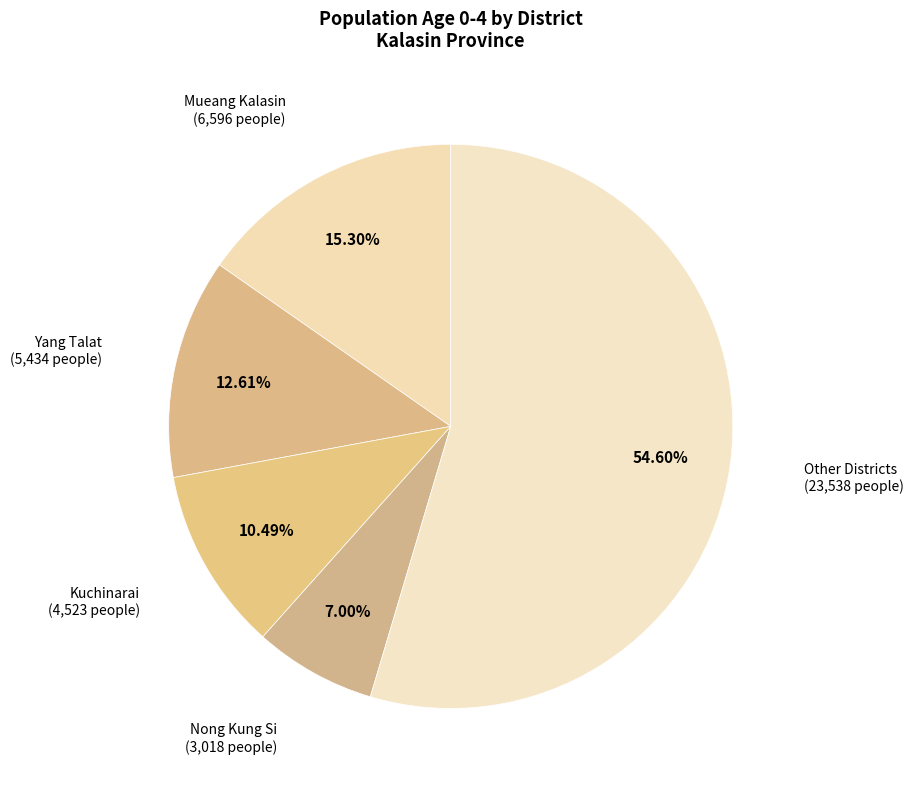

What is the largest slice in the pie chart?

Other Districts